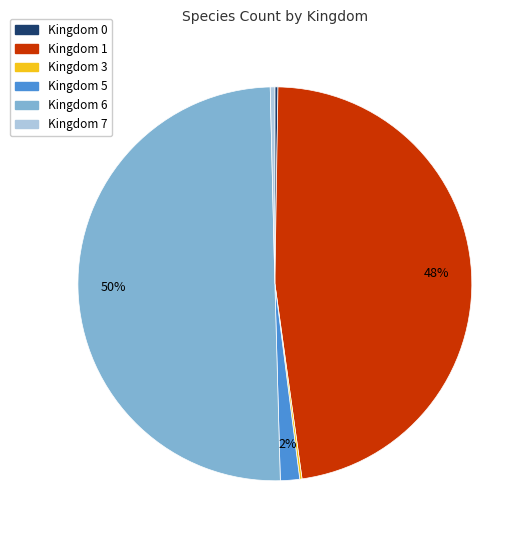

True or false: Kingdom 7 accounts for 0% of the total.

True